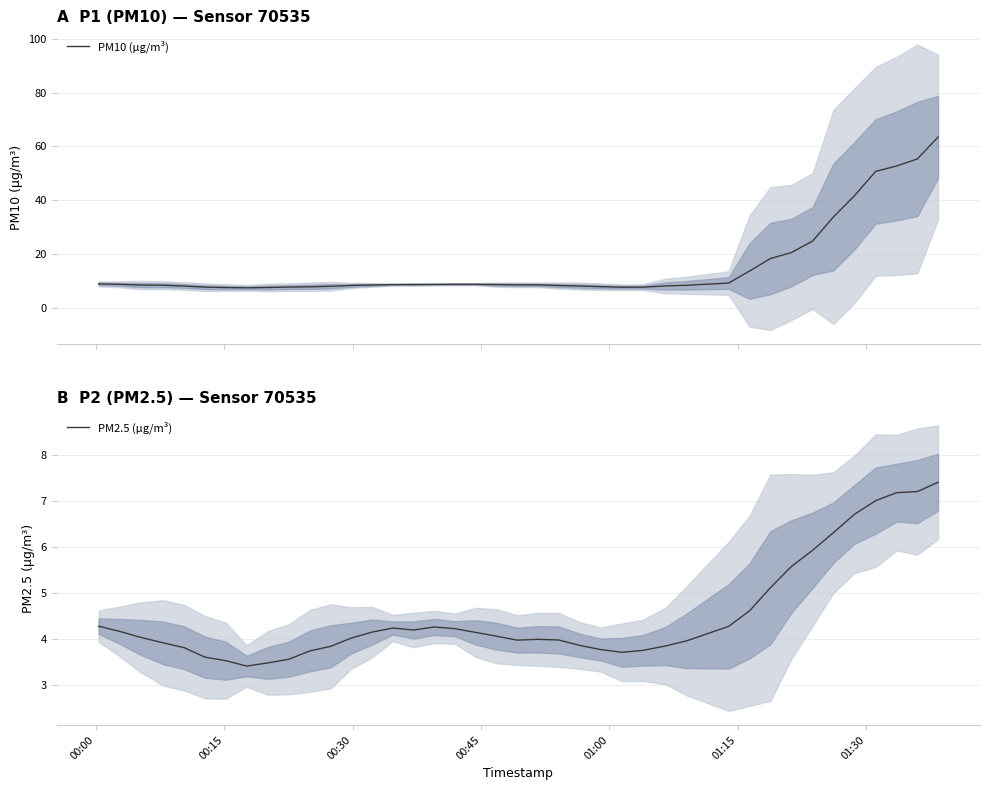

What is the minimum value for PM10 (µg/m³)?

7.4